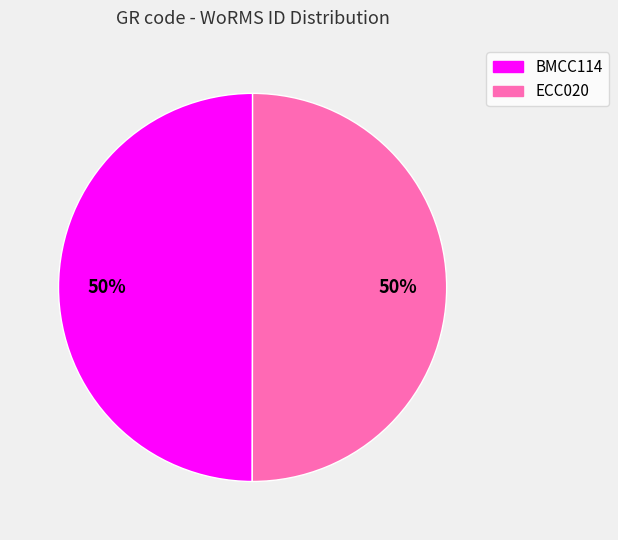

The BMCC114 slice represents 50% of the pie. True or false?

True